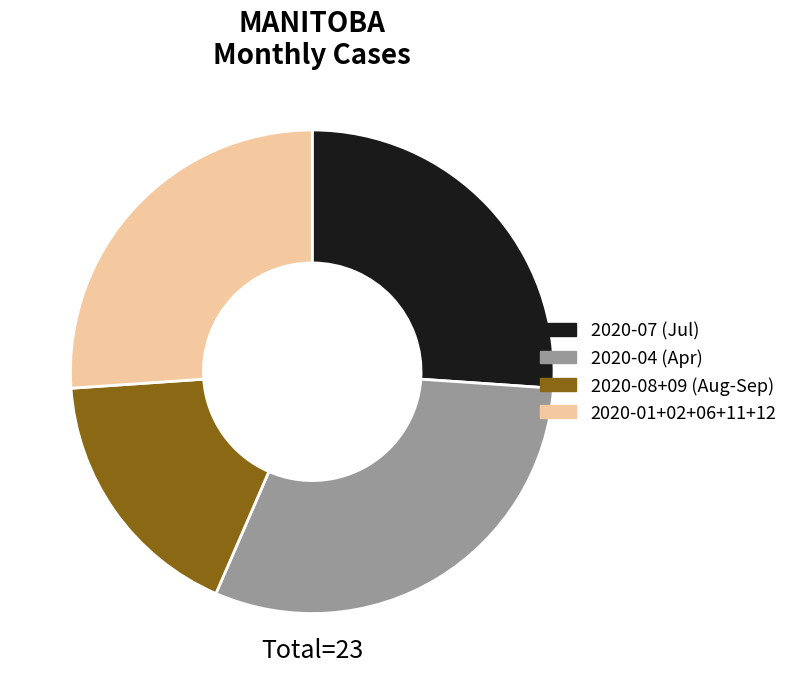

What is the largest slice in the pie chart?

2020-04 (Apr)